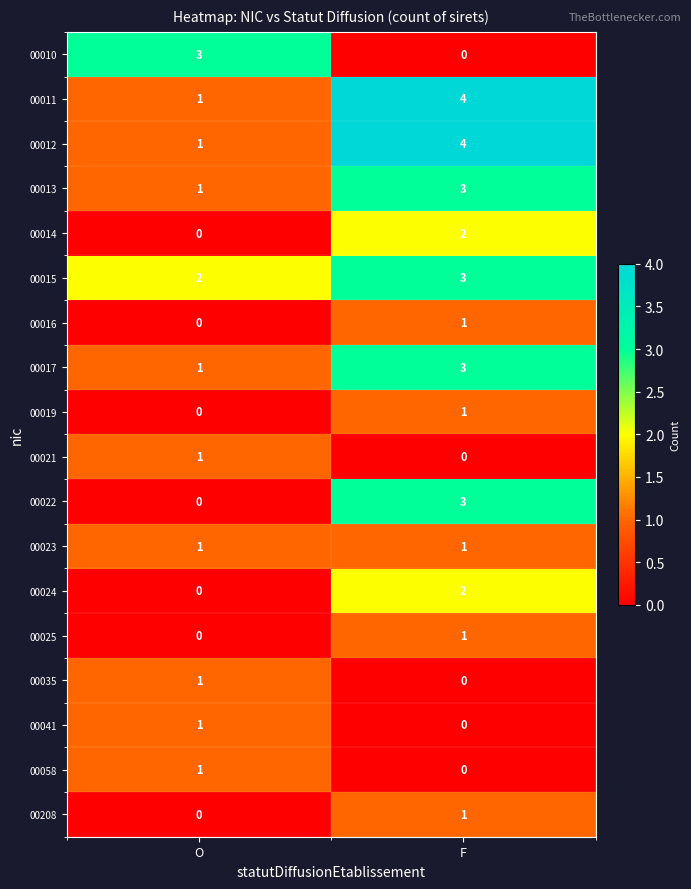

How many categories are shown in the chart?

2